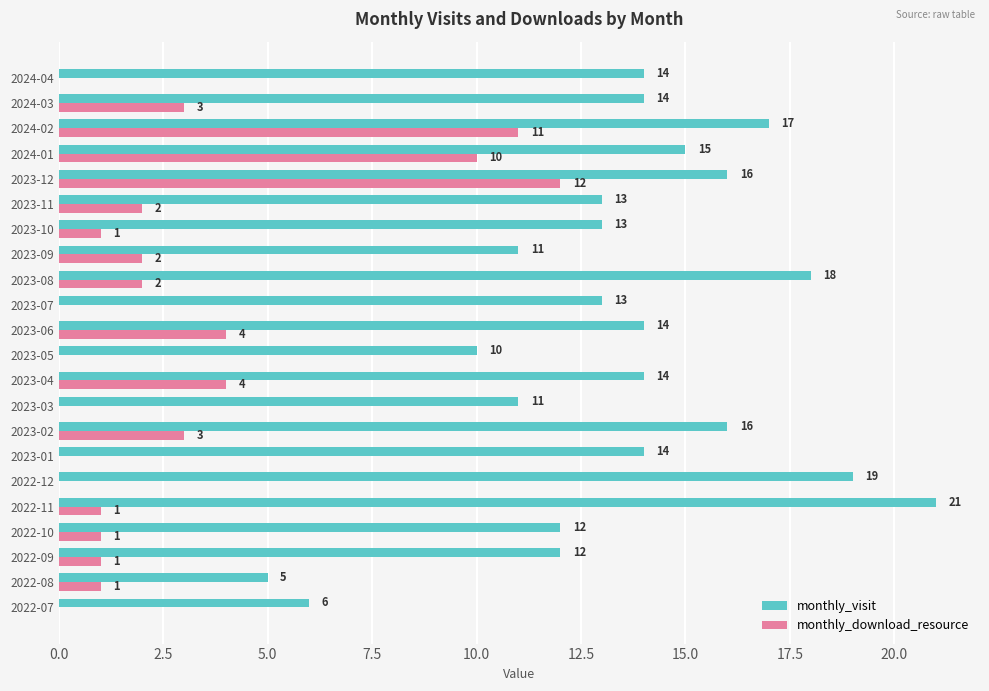

Which category has the highest value across all series?

2022-11